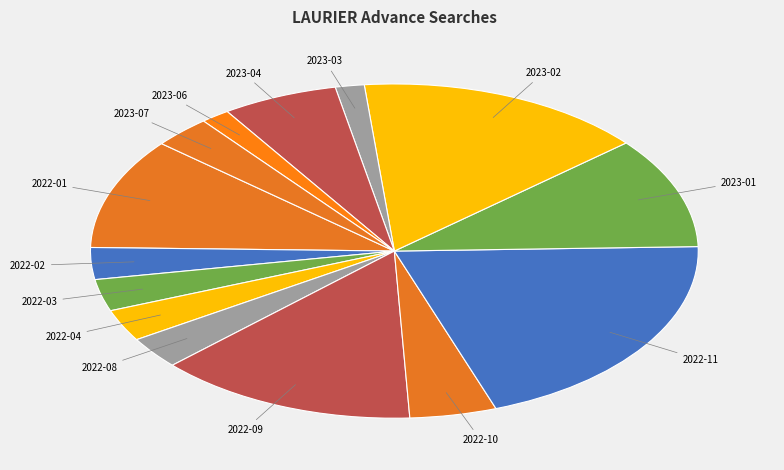

How many segments does this pie chart have?

14